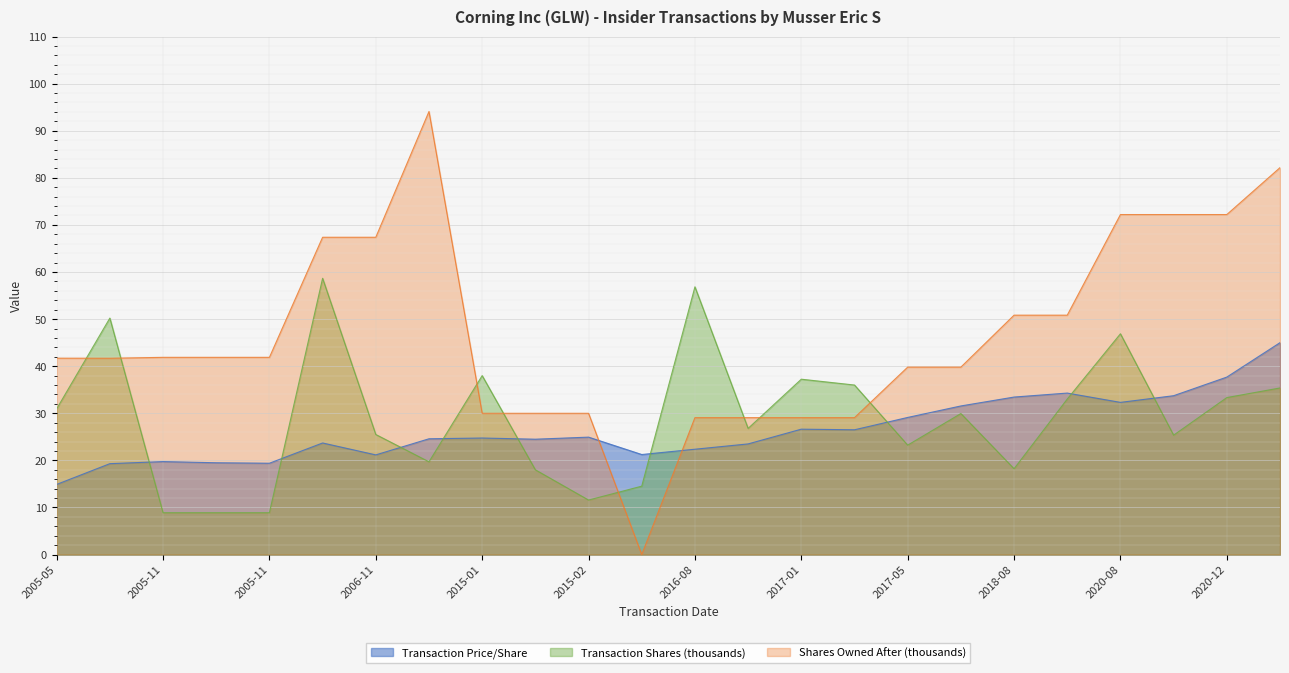

How many lines are shown in the chart?

3